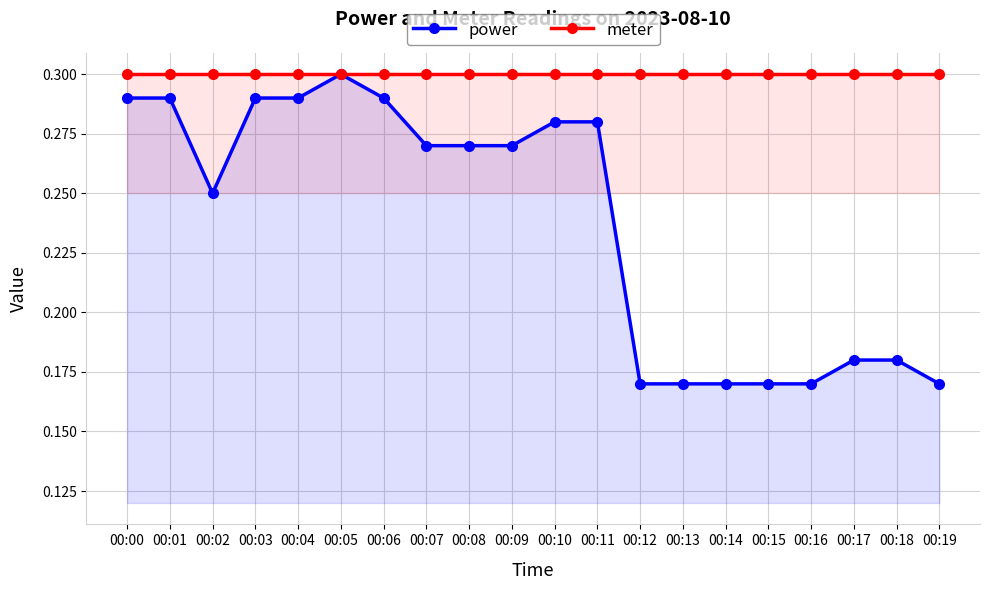

At 00:08, list the series in order from largest to smallest.

meter, power